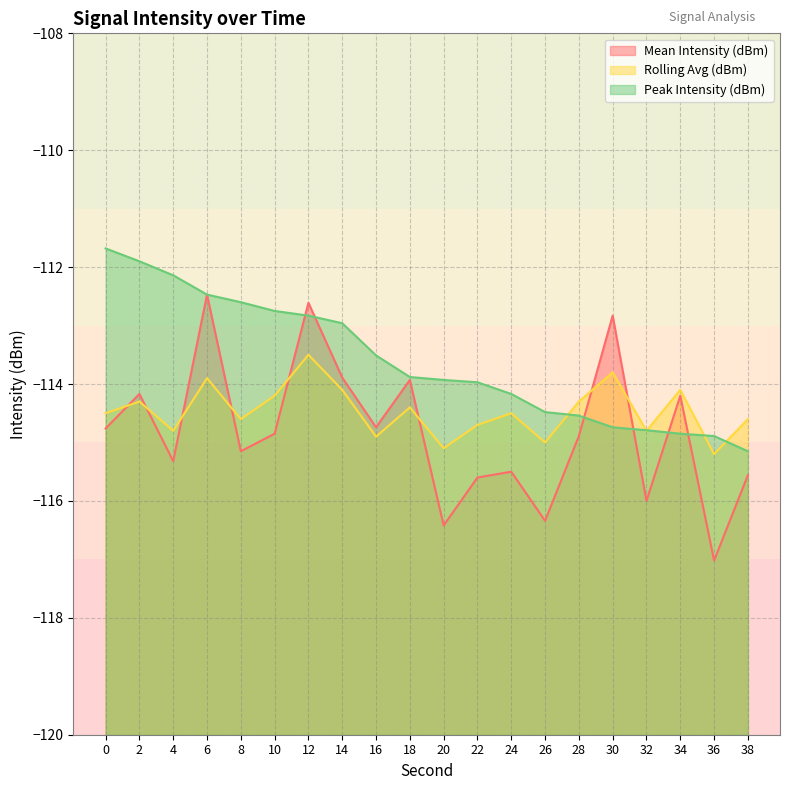

Which series has the largest range (max minus min)?

Mean Intensity (dBm)